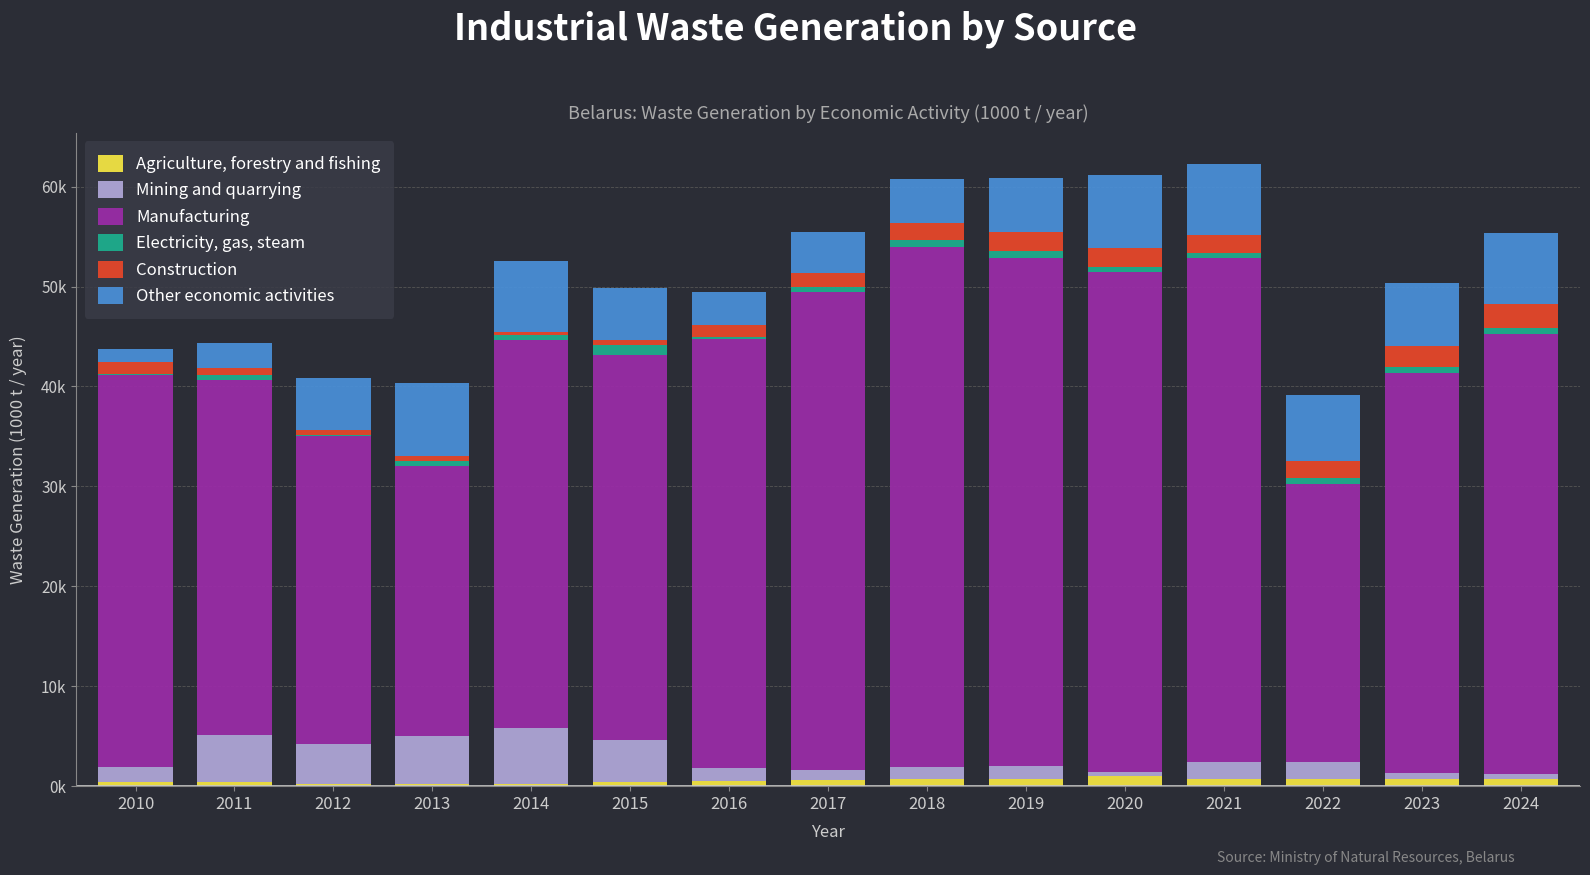

The Manufacturing series shows 60534.0 at 2015. True or false?

False